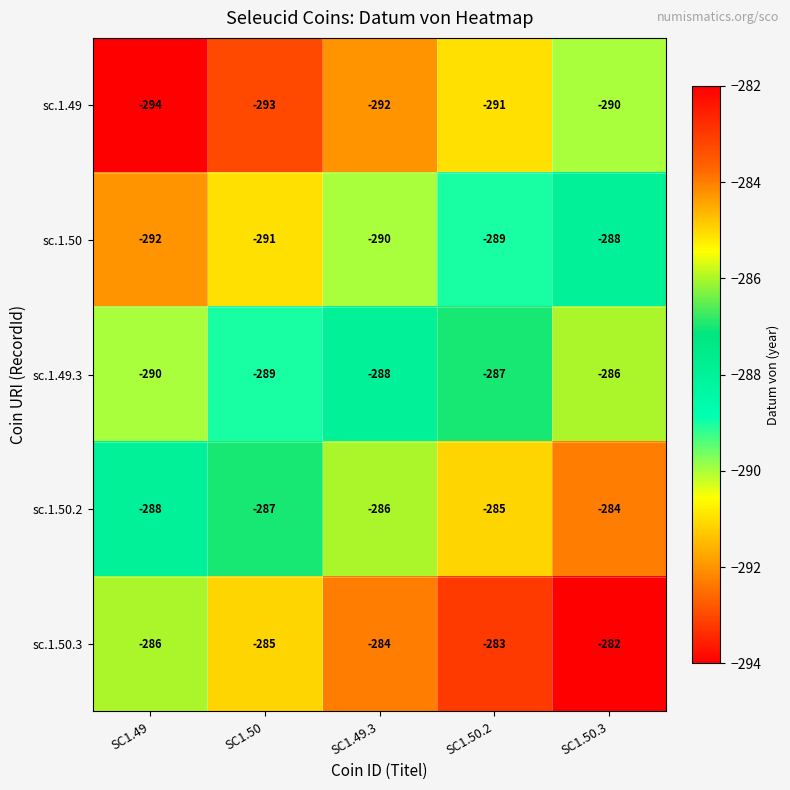

How many data points does each series have?

5